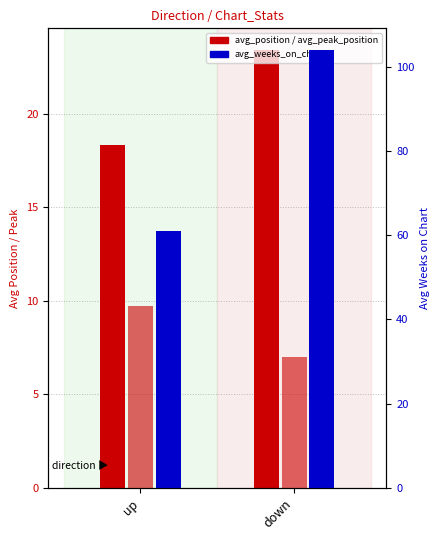

How many categories are shown in the chart?

2